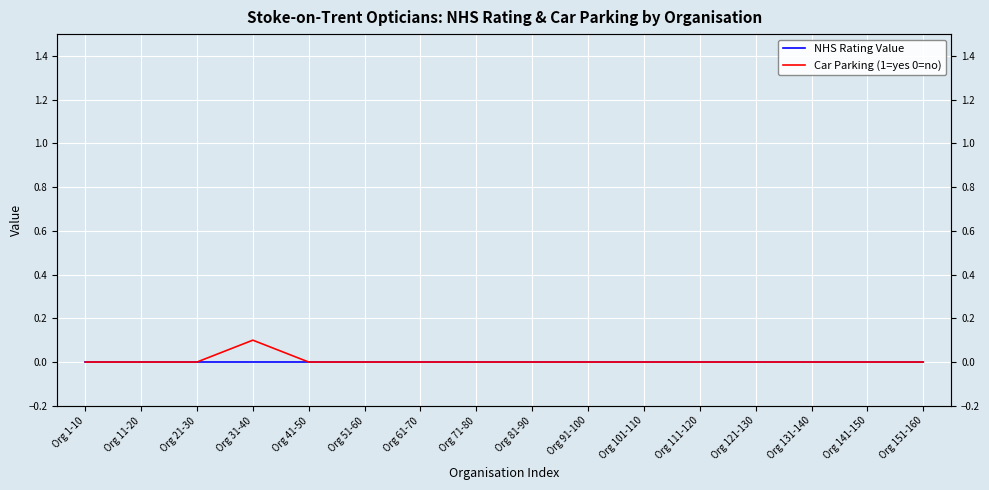

Where is the first local maximum for Car Parking (1=yes 0=no)?

Org 31-40